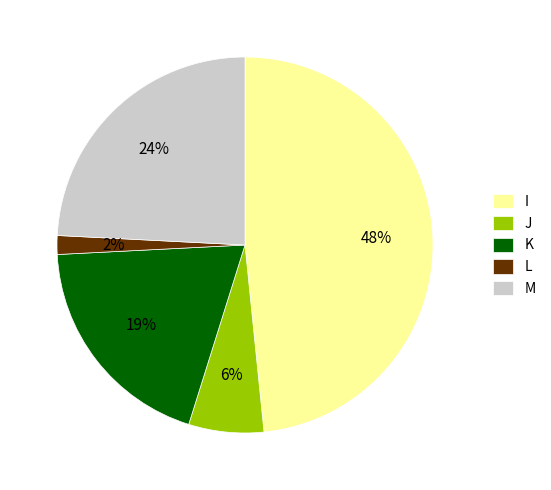

Is it true that M is 24% of the pie?

True